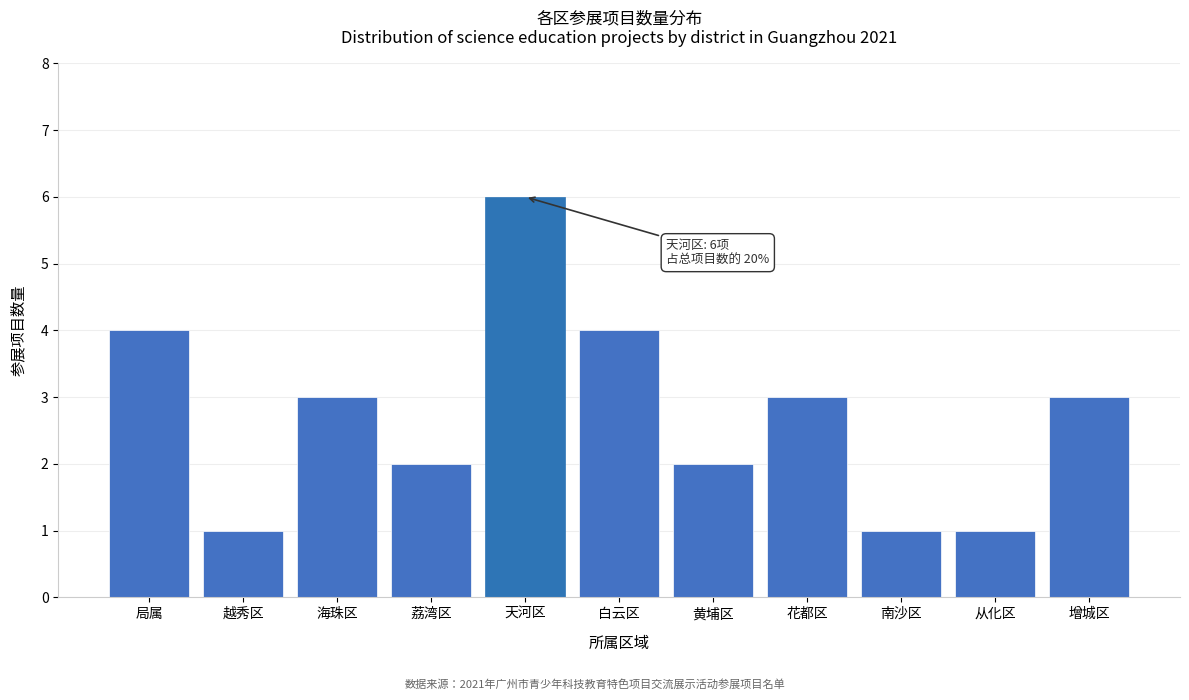

Reading left to right, list all the values displayed in this chart.

4	1	3	2	6	4	2	3	1	1	3